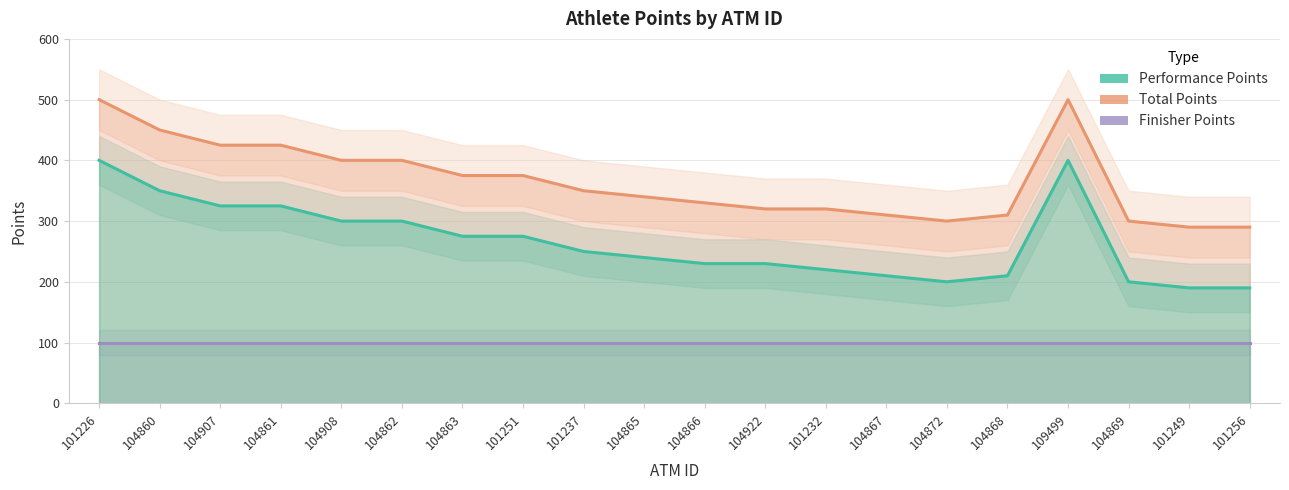

Which category has the lowest value in the Total Points series?

101249